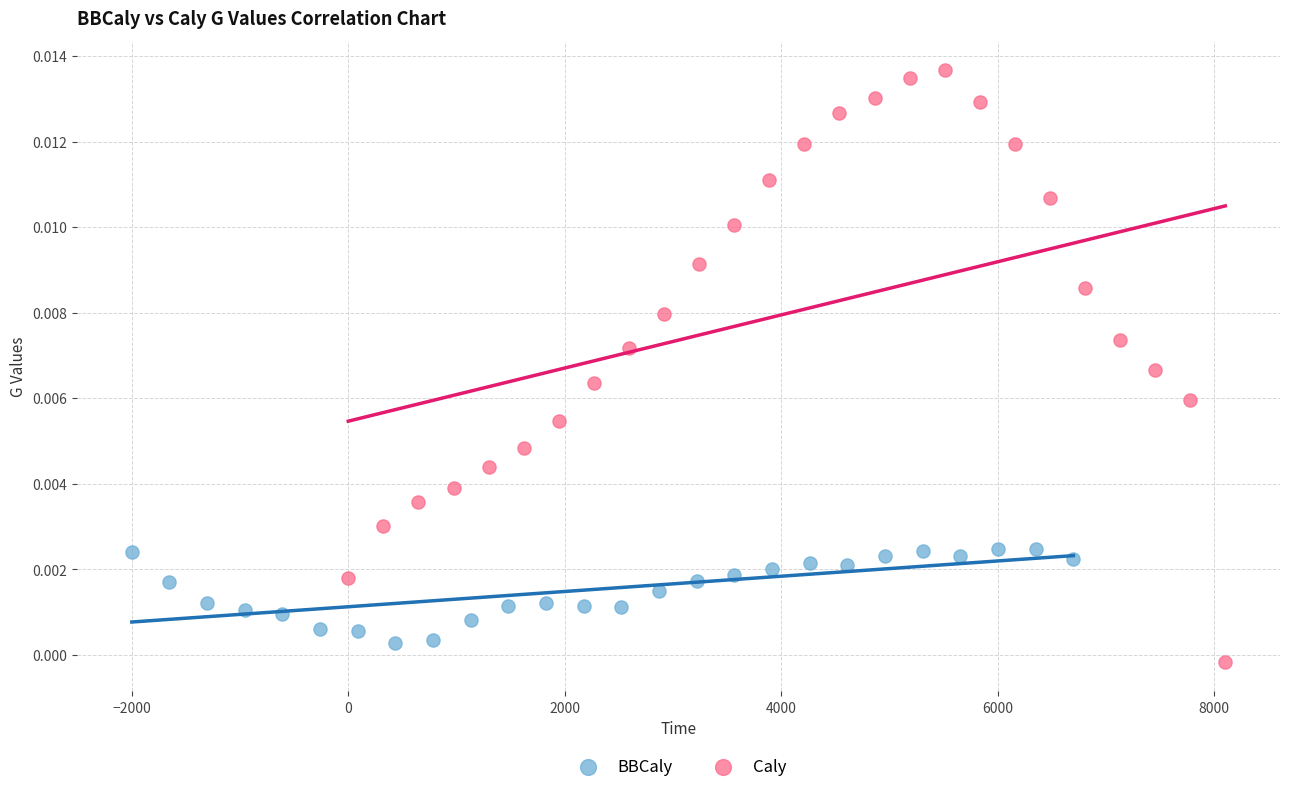

Which series contains the highest Y value?

Caly